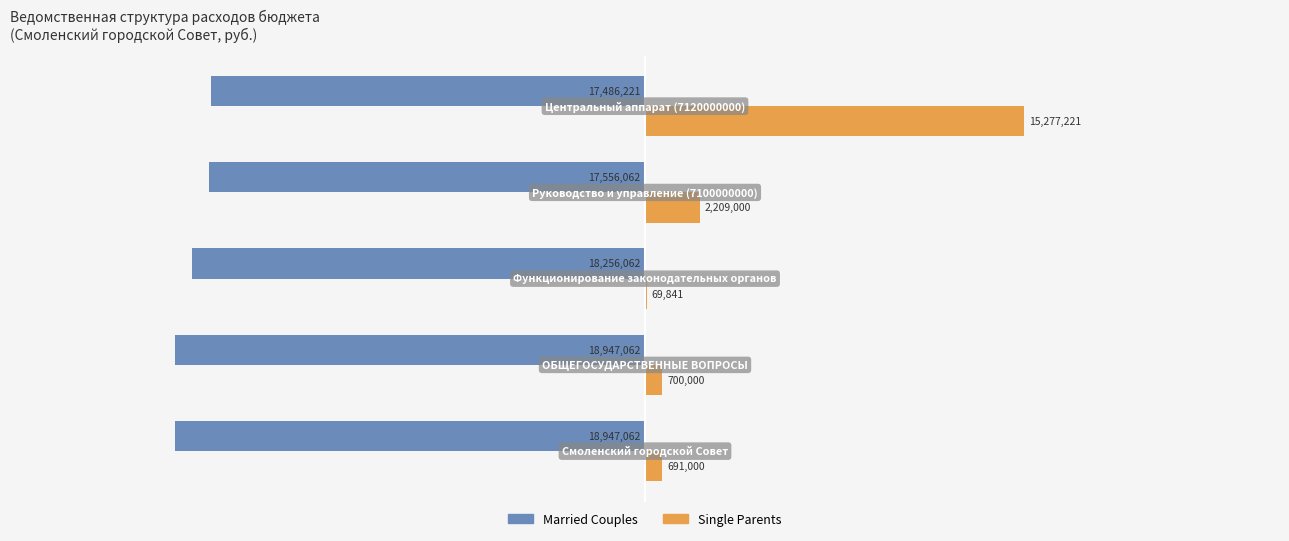

What are all the series names shown in the legend?

Married Couples, Single Parents